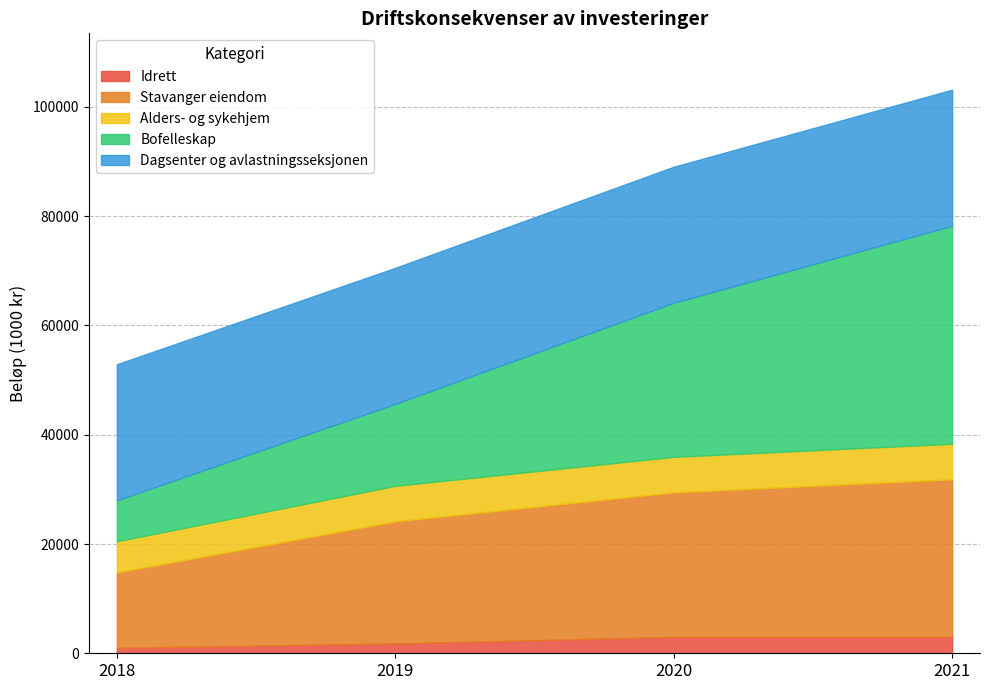

What is the sum of all Dagsenter og avlastningsseksjonen values?

99600